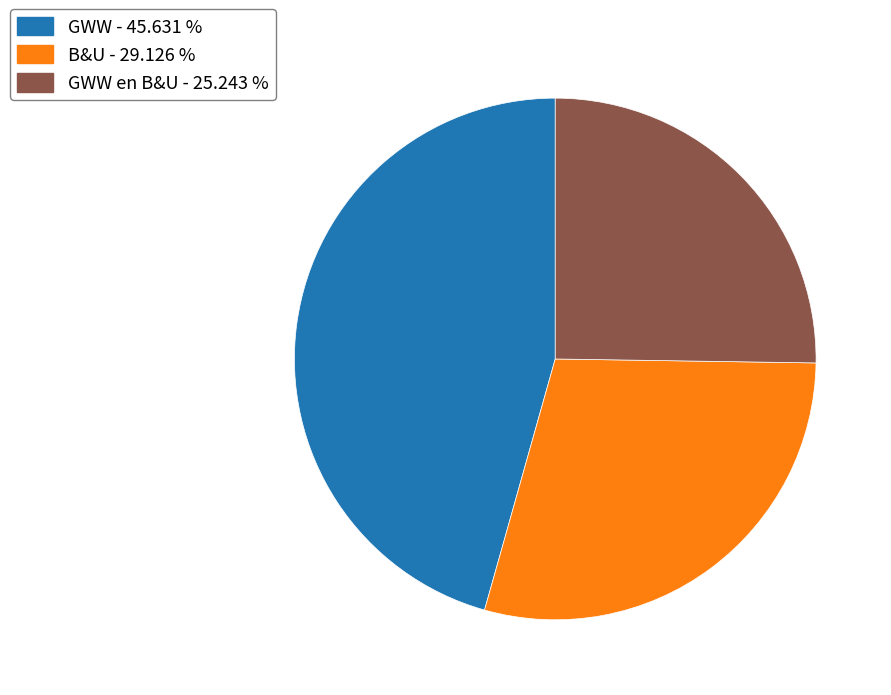

Approximately how many times larger is the value at GWW - 45.631 % compared to GWW en B&U - 25.243 %?

1.8